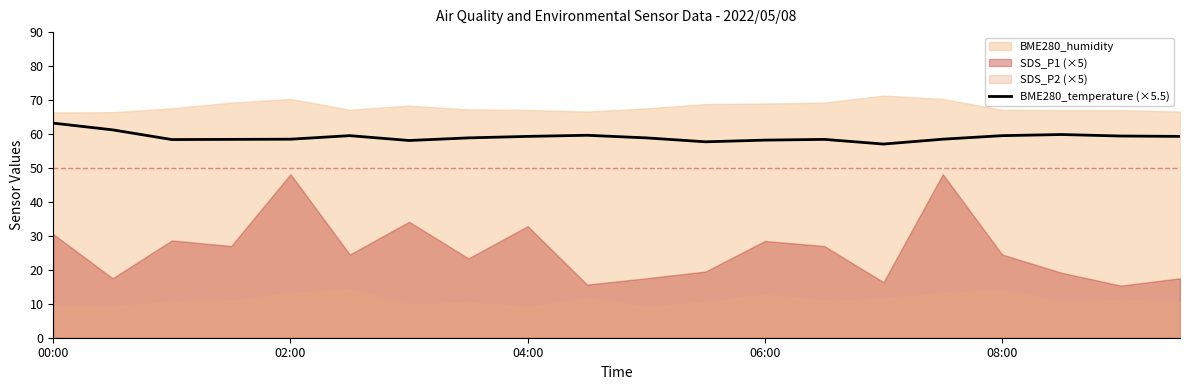

Which category has the highest value in the BME280_temperature (×5.5) series?

00:00